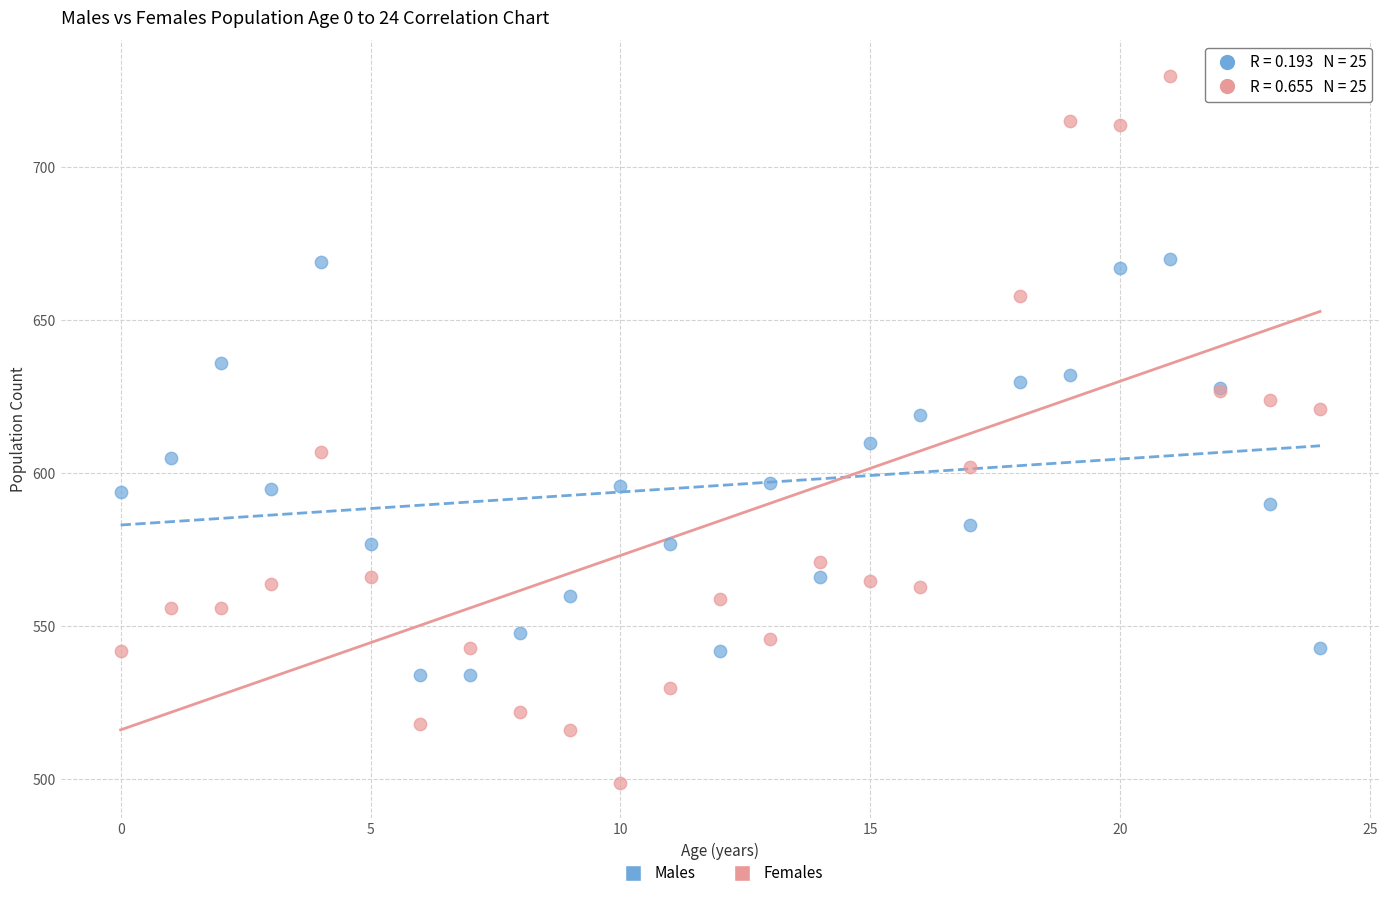

What are all the series names shown in the legend?

Males, Females